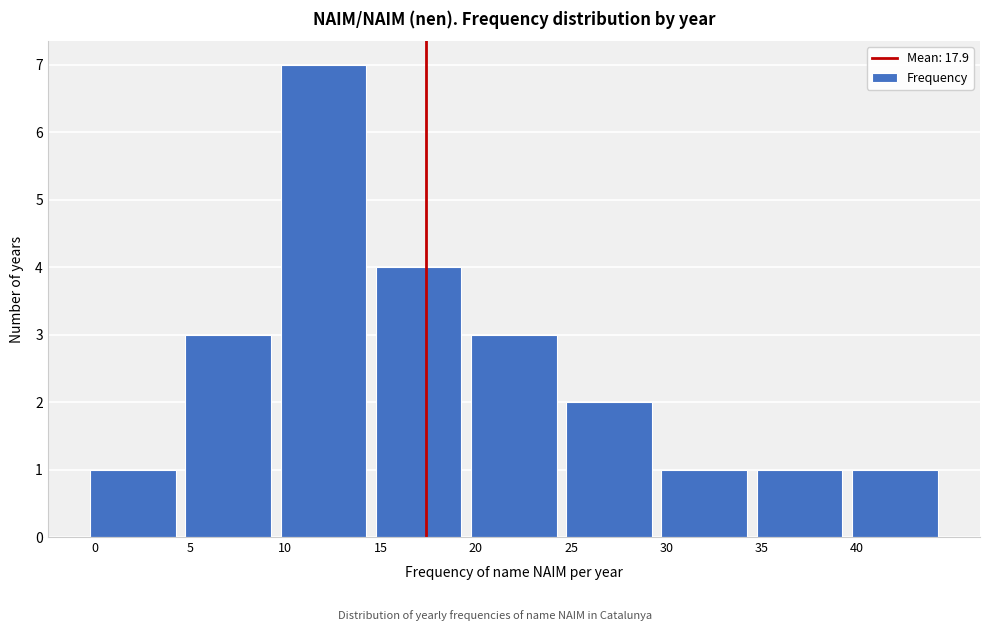

Reading right to left, extract all data points from this chart.

1	1	1	2	3	4	7	3	1